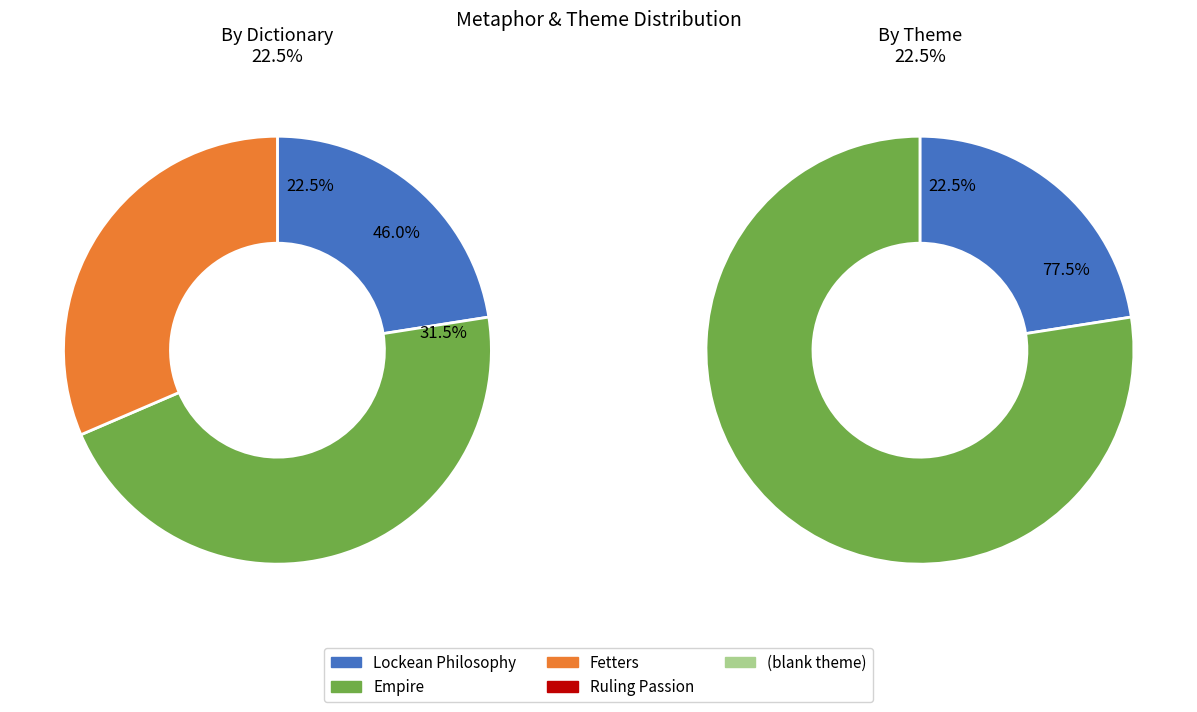

Count the number of slices in the pie.

4